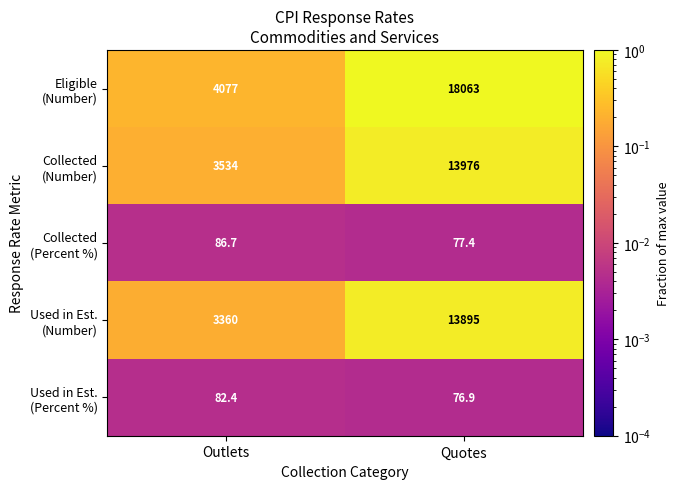

What is the spread (max minus min) of values at Outlets?

3994.6